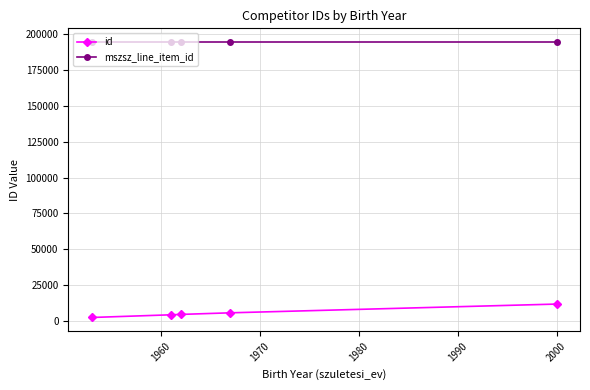

What is the maximum value shown in the chart?

194517